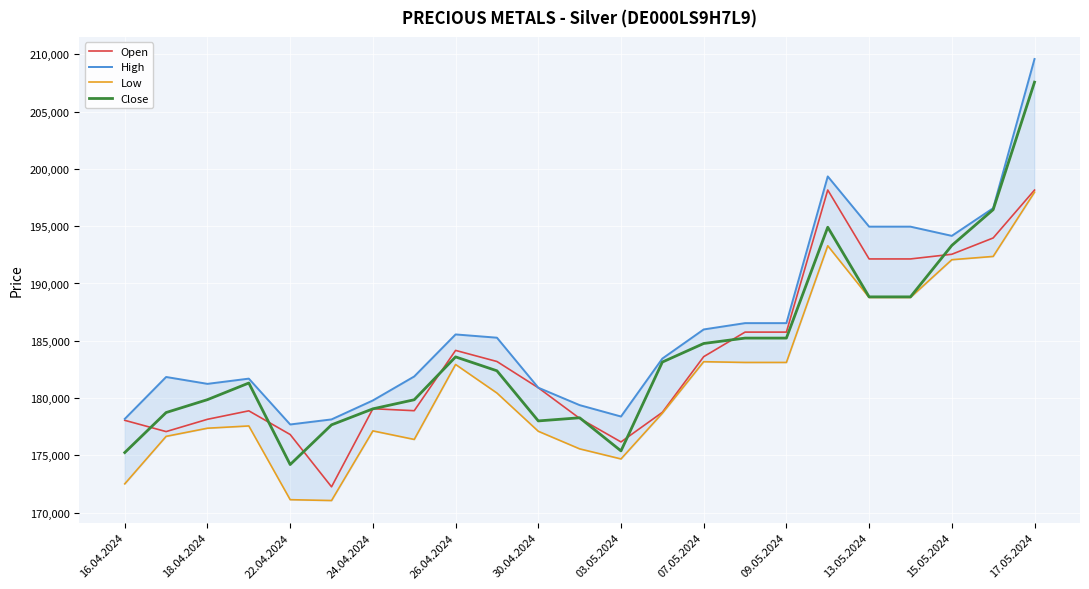

How many lines are shown in the chart?

4